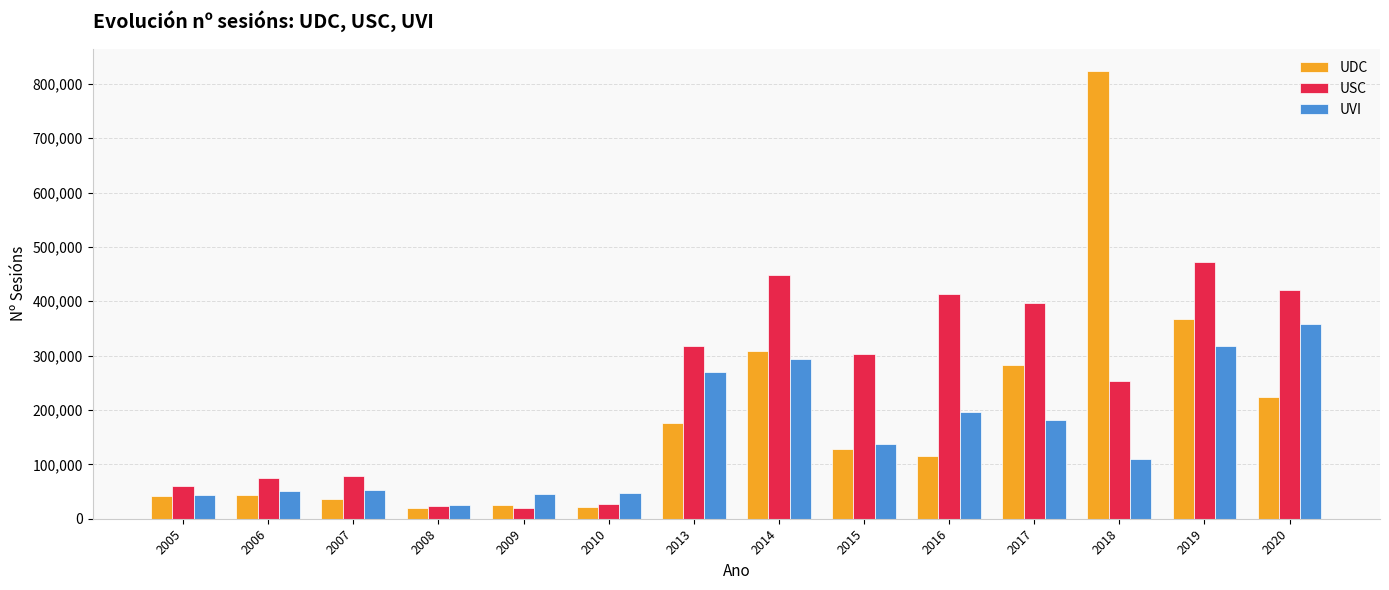

List the series in order of their overall mean, lowest first.

UVI, UDC, USC